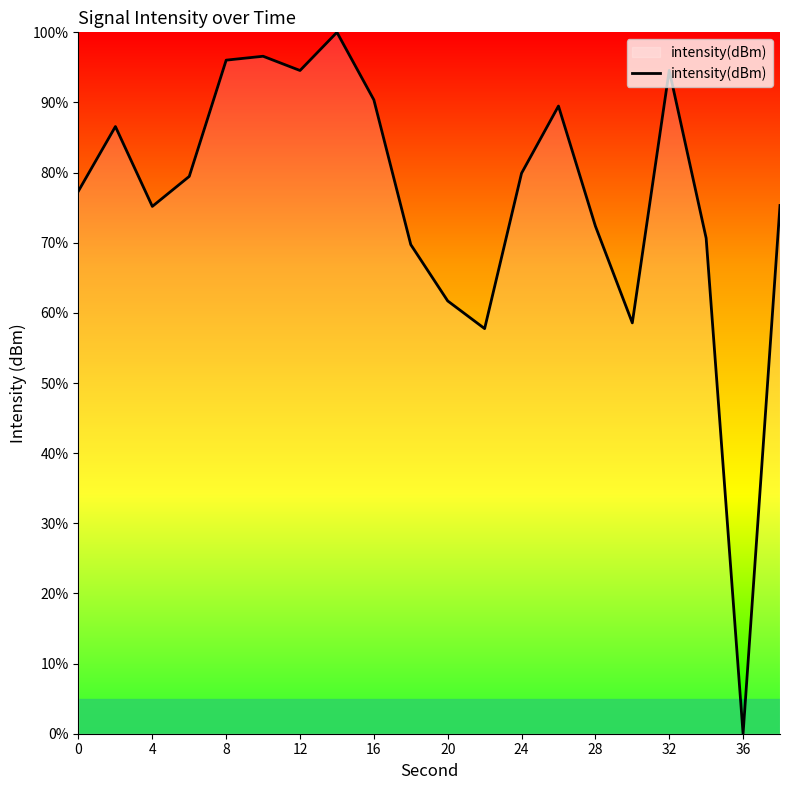

What is the difference between the maximum and minimum values?

100.0